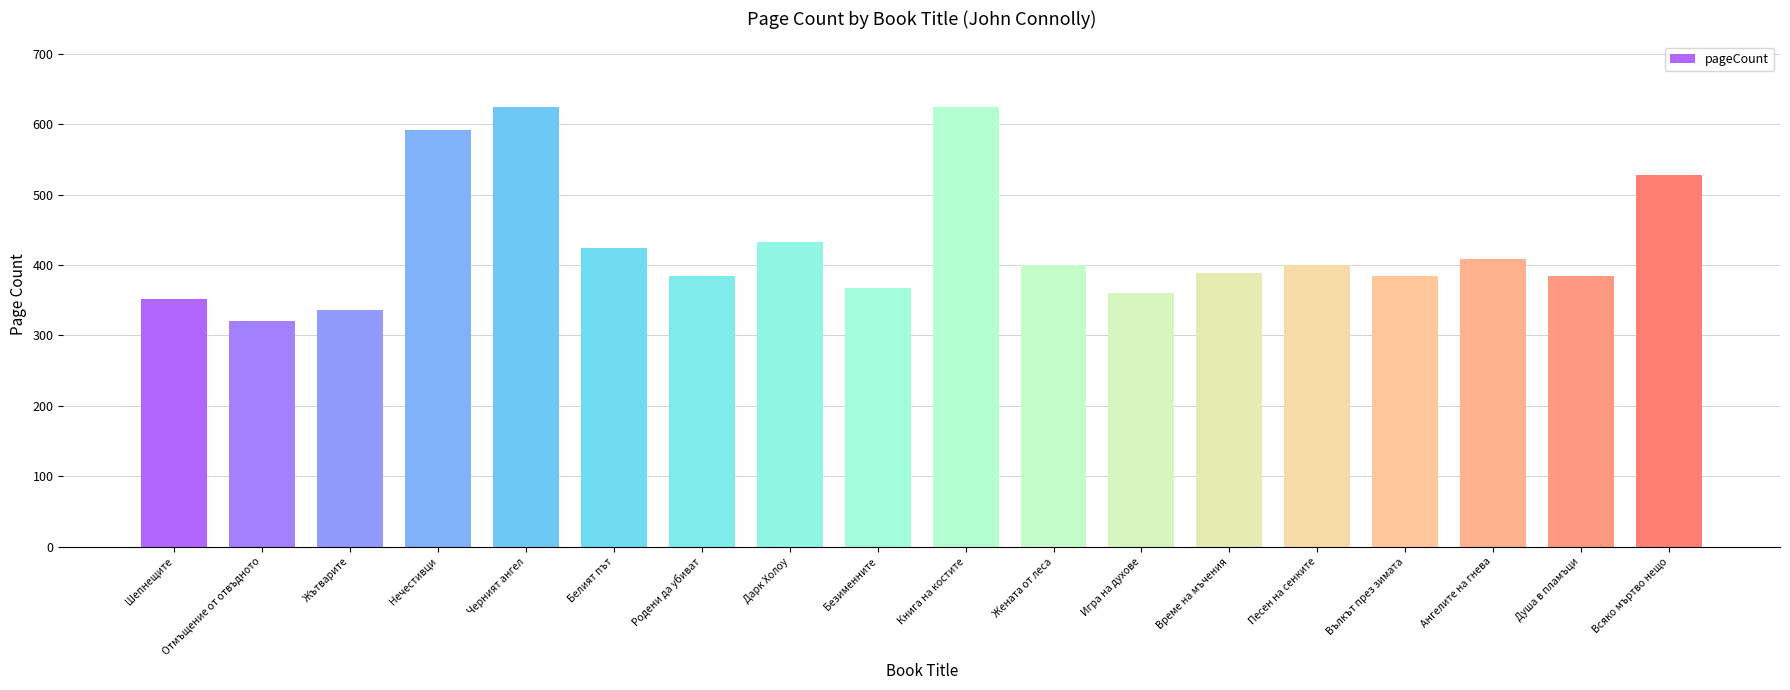

Reading right to left, extract all data points from this chart.

Всяко мъртво нещо=528	Душа в пламъци=384	Ангелите на гнева=408	Вълкът през зимата=384	Песен на сенките=400	Време на мъчения=388	Игра на духове=360	Жената от леса=400	Книга на костите=624	Безименните=368	Дарк Холоу=432	Родени да убиват=384	Белият път=424	Черният ангел=624	Нечестивци=592	Жътварите=336	Отмъщение от отвъдното=320	Шепнещите=352